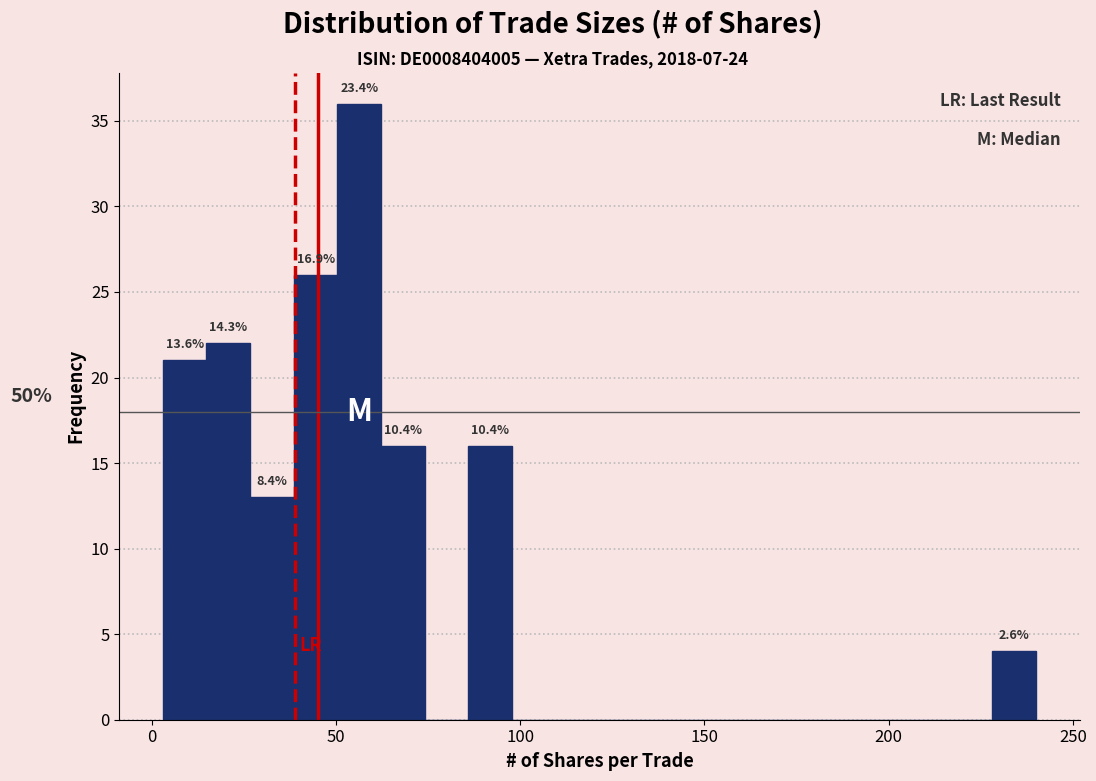

Around what value on the x-axis is the tallest bar? Give the approximate position of its centre, as read against the axis.

55